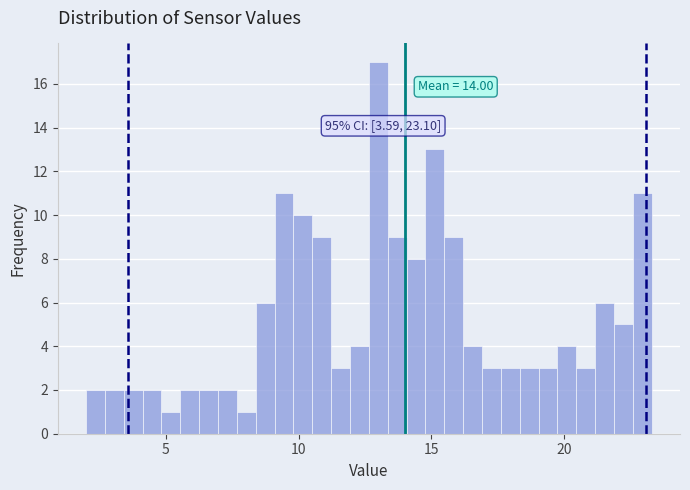

Read against the x-axis, roughly where is the centre of the tallest bar?

13.0